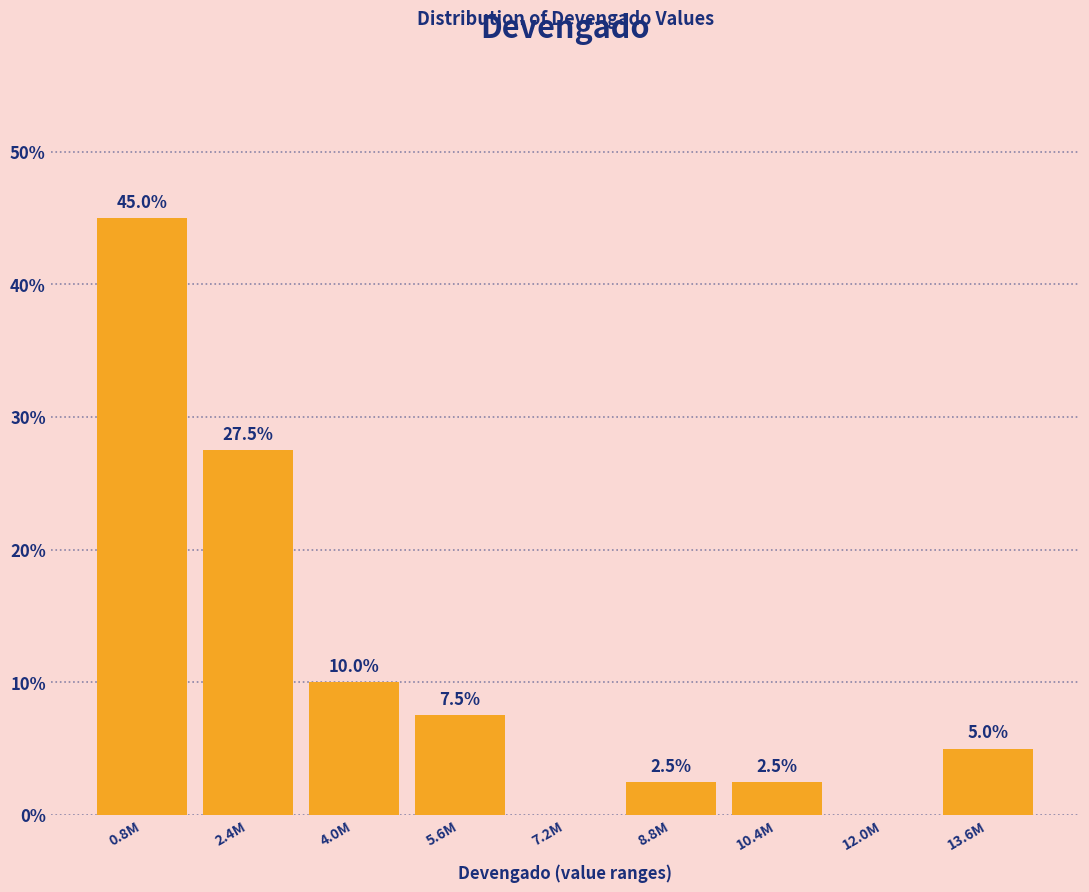

Reading left to right, what are all the values shown in this chart?

0.8M=45.0	2.4M=27.5	4.0M=10.0	5.6M=7.5	7.2M=0.0	8.8M=2.5	10.4M=2.5	12.0M=0.0	13.6M=5.0